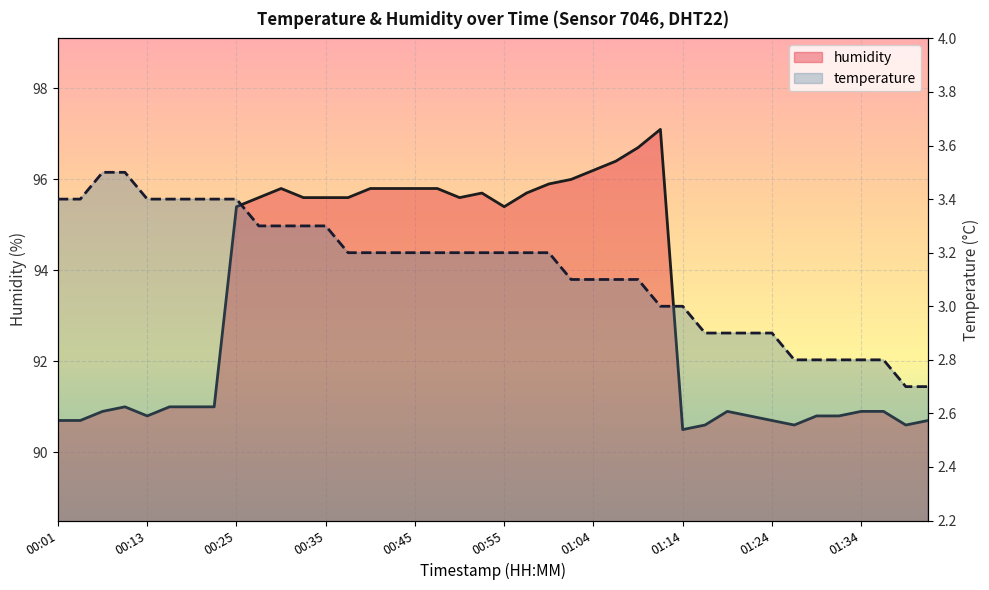

Rank the series by their average value, from lowest to highest.

temperature, humidity